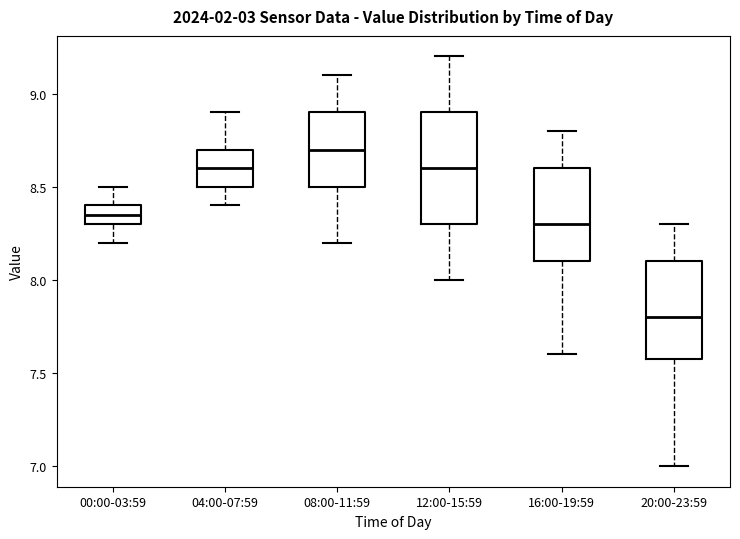

Where does the lower whisker of the box for 12:00-15:59 end on the y-axis? The values are not printed on the chart, so give them approximately, as read against the axis.

8.00